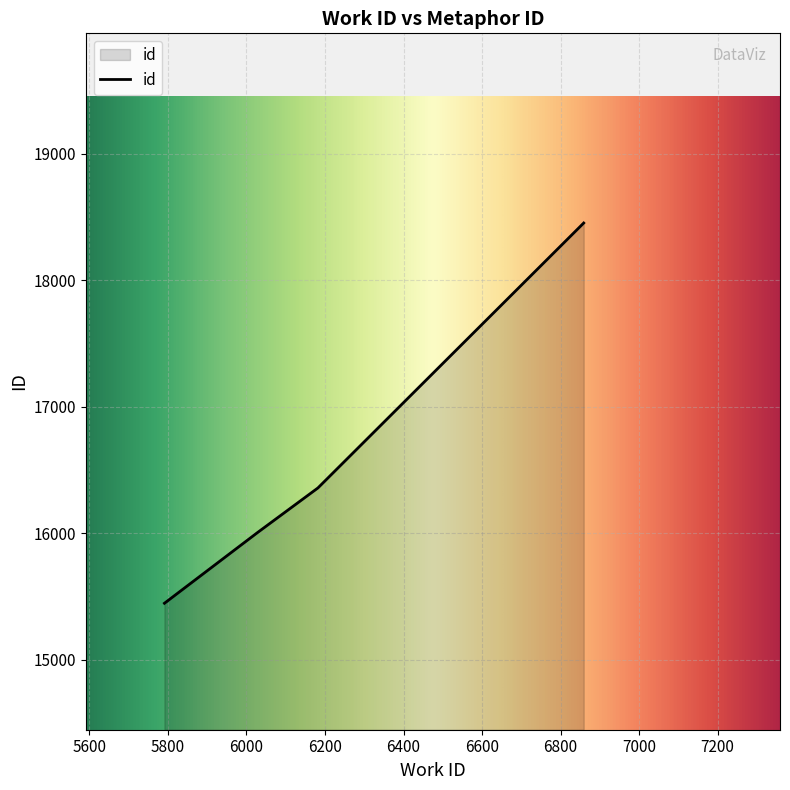

What is the difference between the maximum and second lowest values?

2448